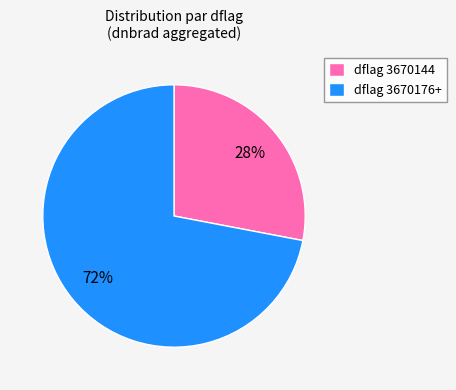

To the nearest percent, what is the difference between the largest and smallest slice percentages?

44%